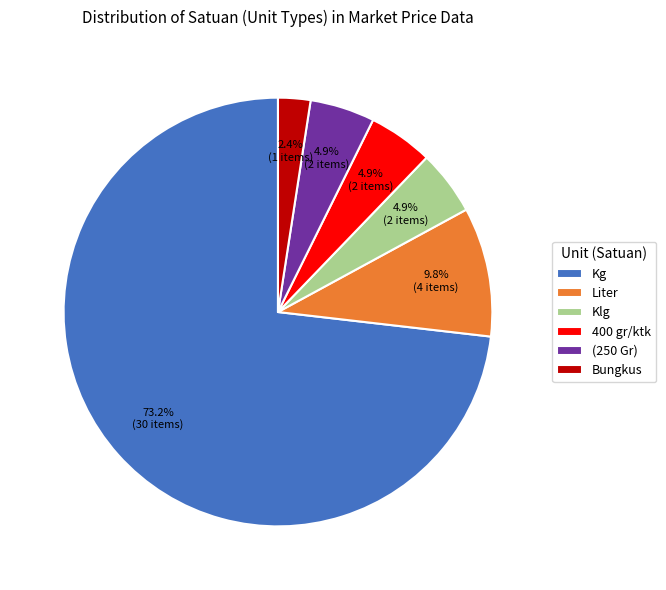

What percentage is the Klg slice, to the nearest percent?

5%